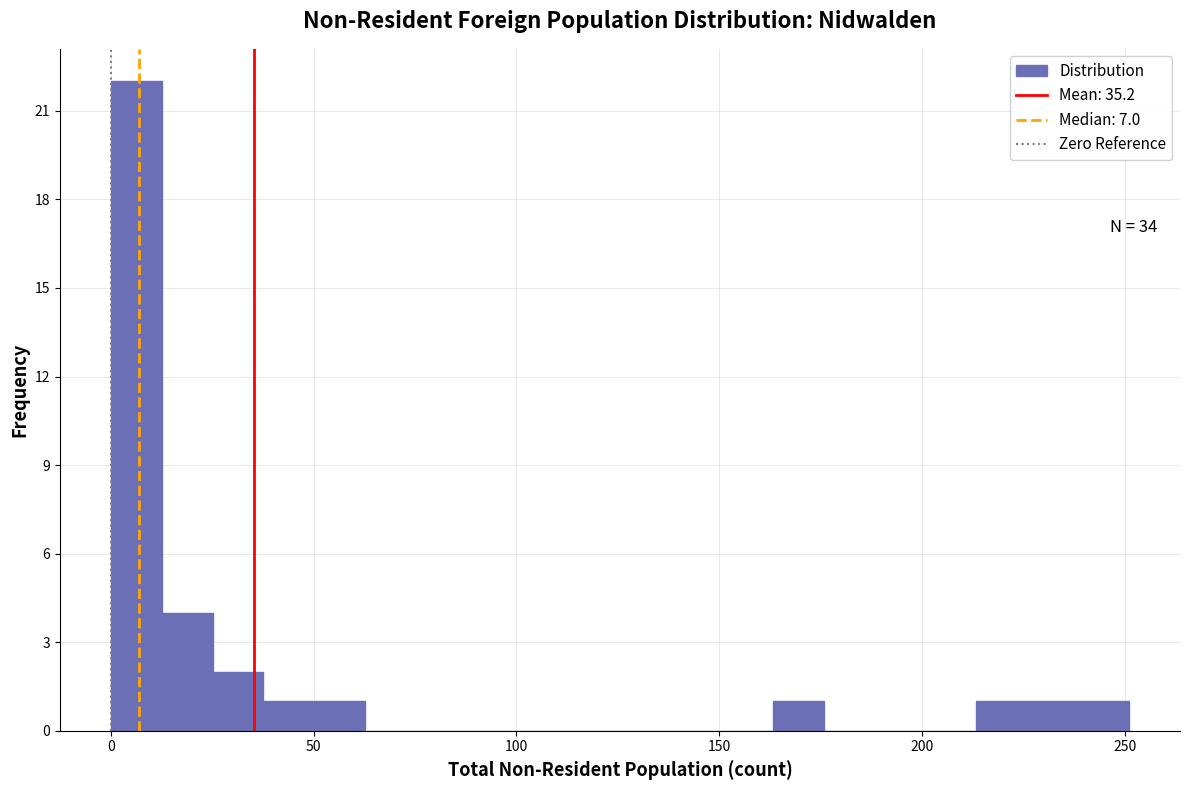

Read against the x-axis, roughly where is the centre of the tallest bar?

5